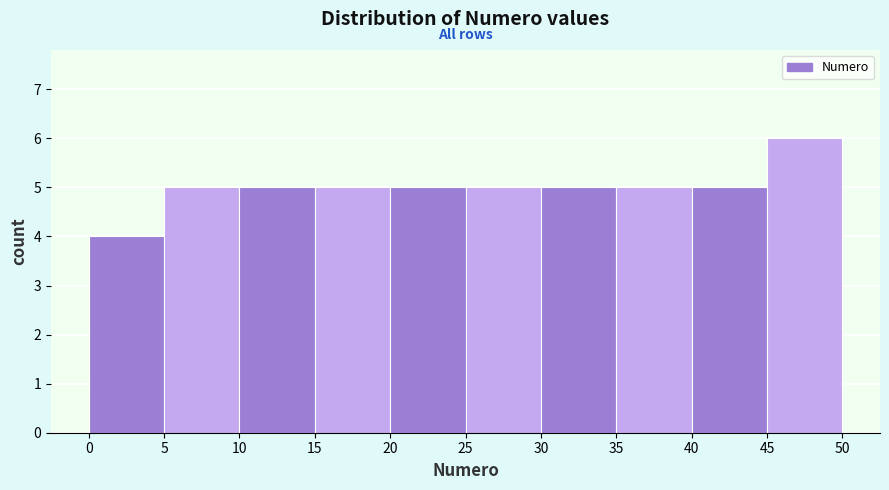

What is the height of the bar covering 20 to 25 on the x-axis? The values are not printed on the chart, so give them approximately, as read against the axis.

5